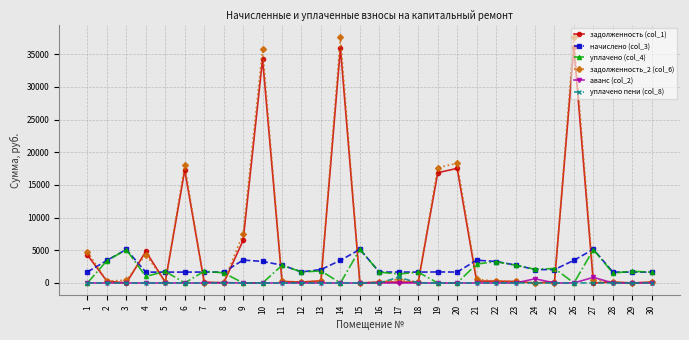

True or false: начислено (col_3) has more than 2 points higher than both neighbors.

True